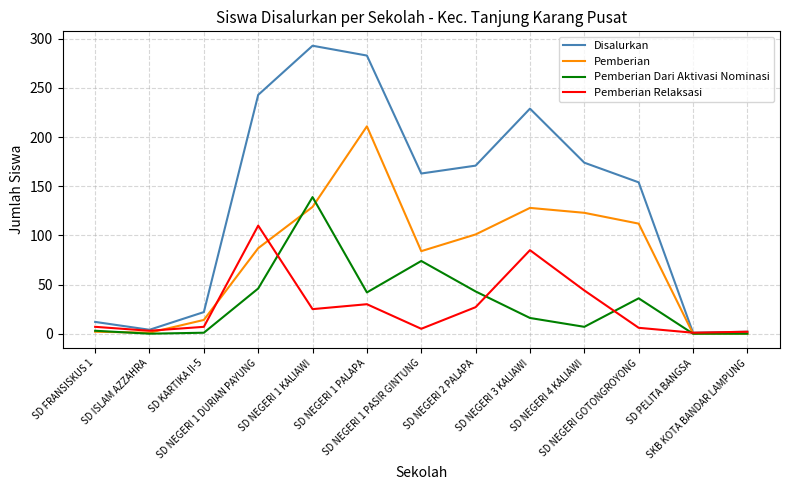

How many series are shown in this chart?

4